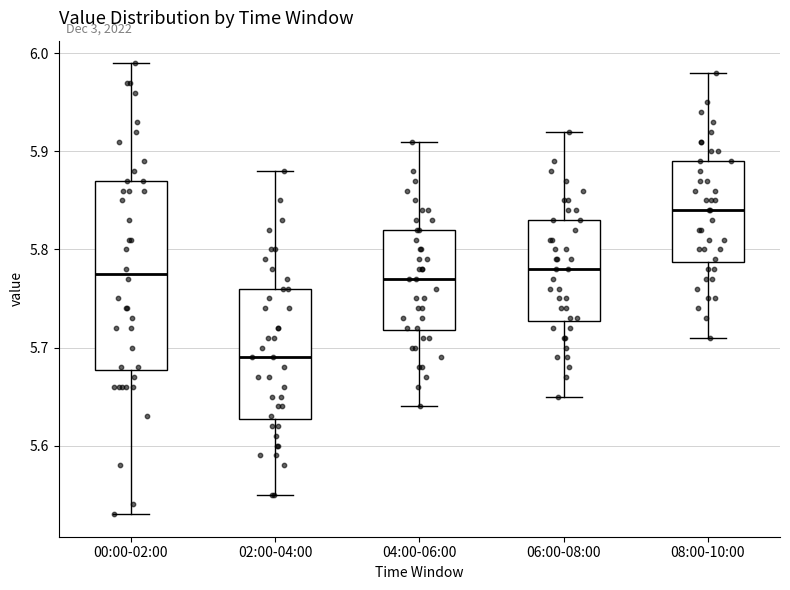

Comparing the boxes themselves (not the whiskers), which one is the tallest?

00:00-02:00